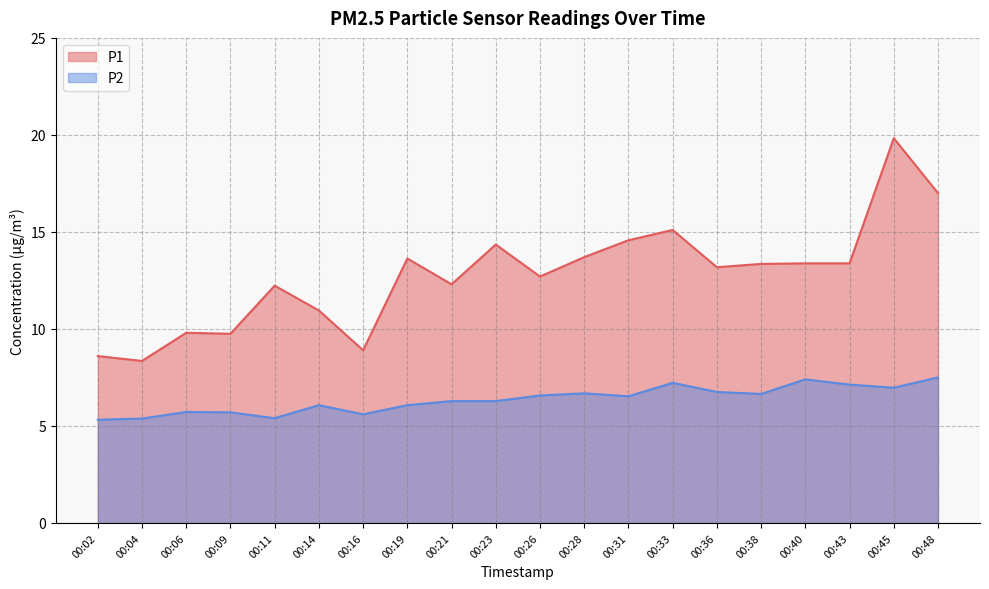

How many data points in P2 are above 6?

14